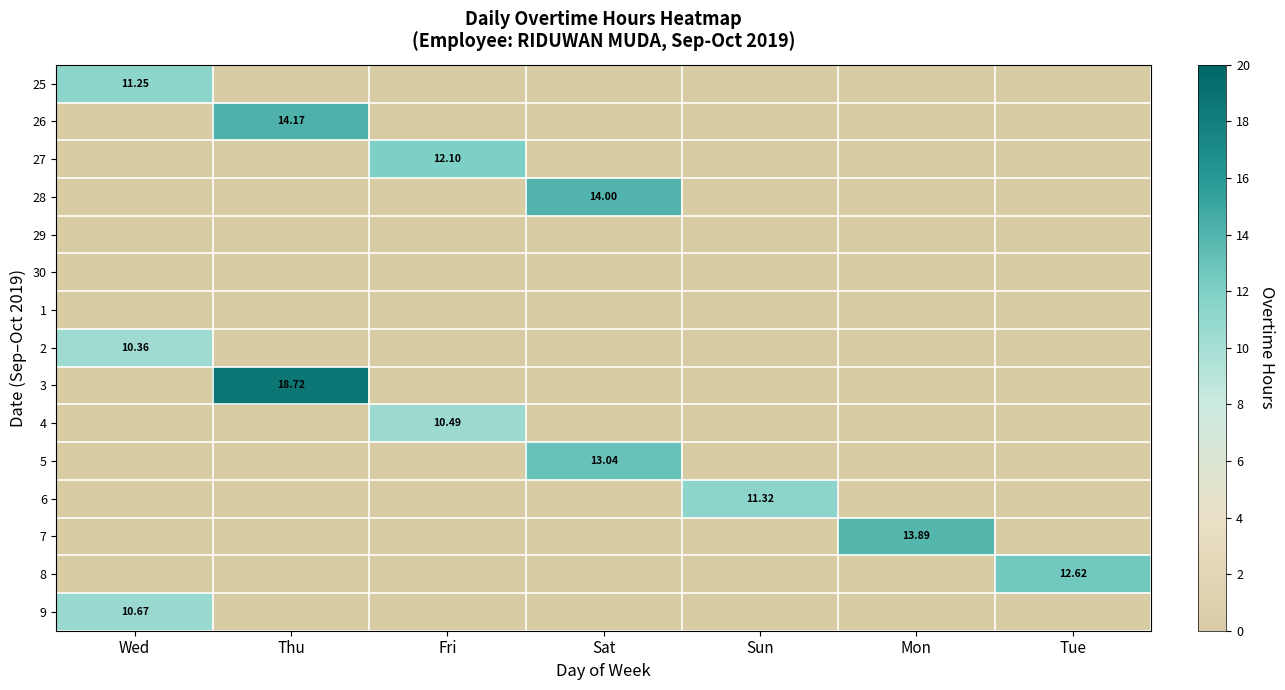

What is the spread (max minus min) of values at Fri?

12.1